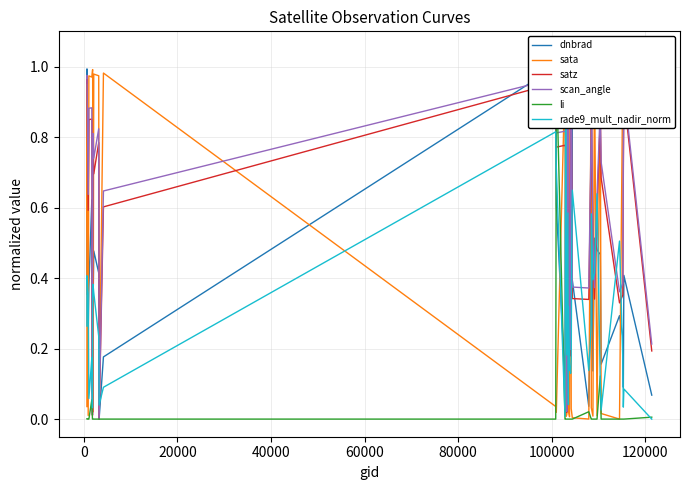

What are all the series names shown in the legend?

dnbrad, sata, satz, scan_angle, li, rade9_mult_nadir_norm